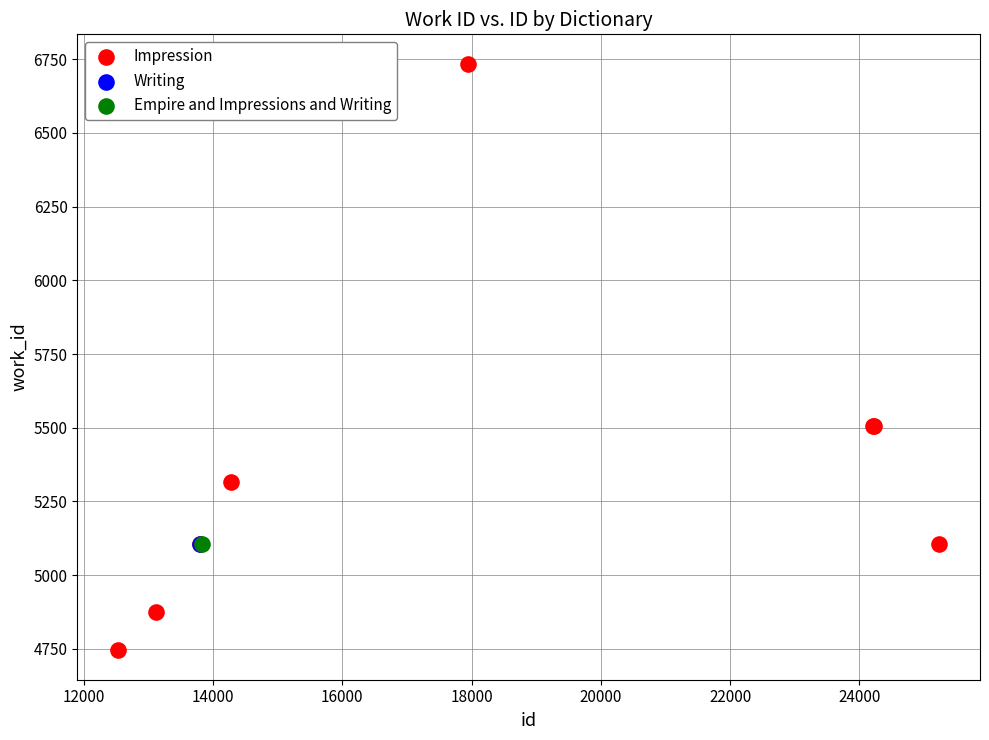

What are all the series names shown in the legend?

Impression, Writing, Empire and Impressions and Writing